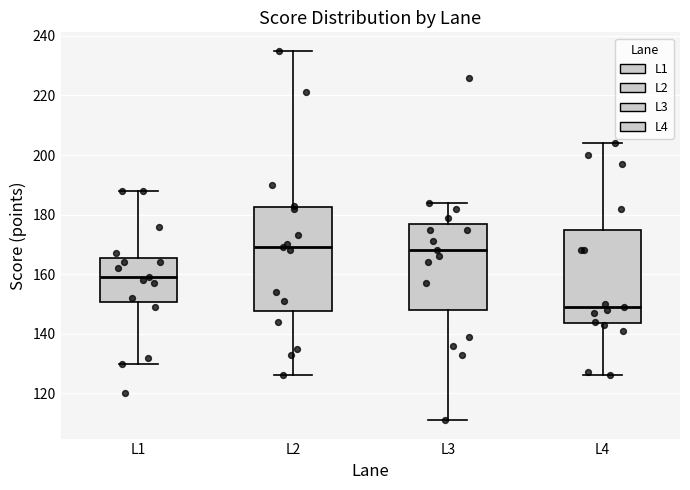

Where is the lower edge of the box for L1 on the y-axis? The values are not printed on the chart, so give them approximately, as read against the axis.

150